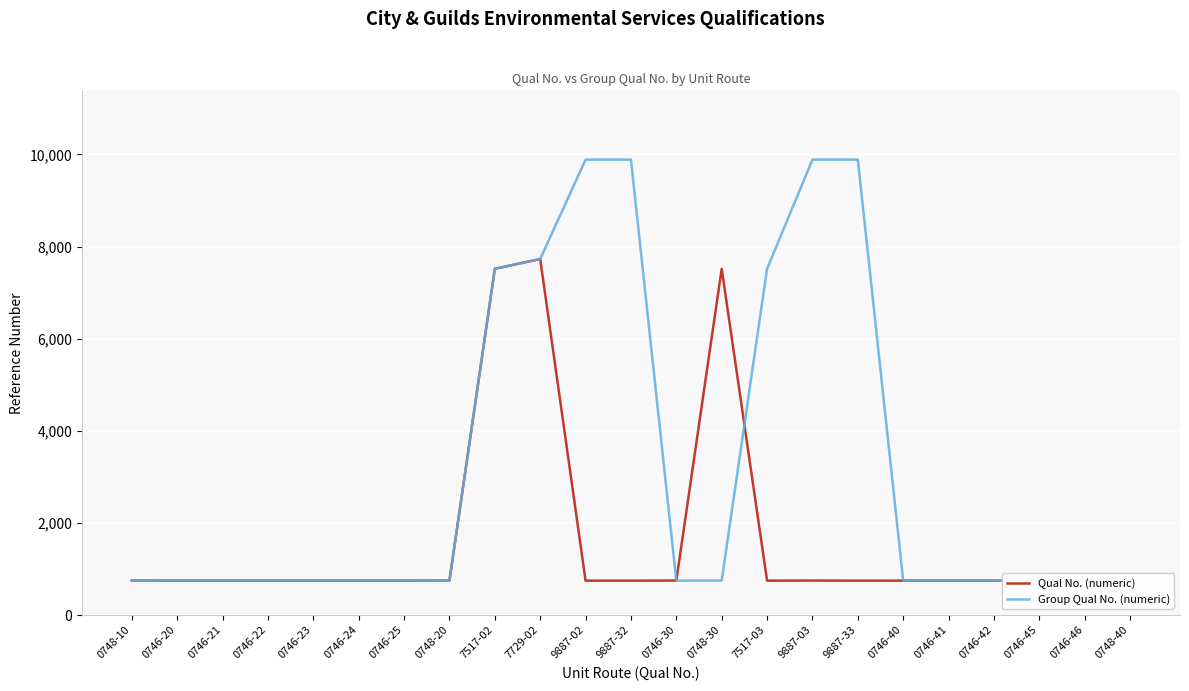

The Qual No. (numeric) series shows 746 at 0746-24. True or false?

True